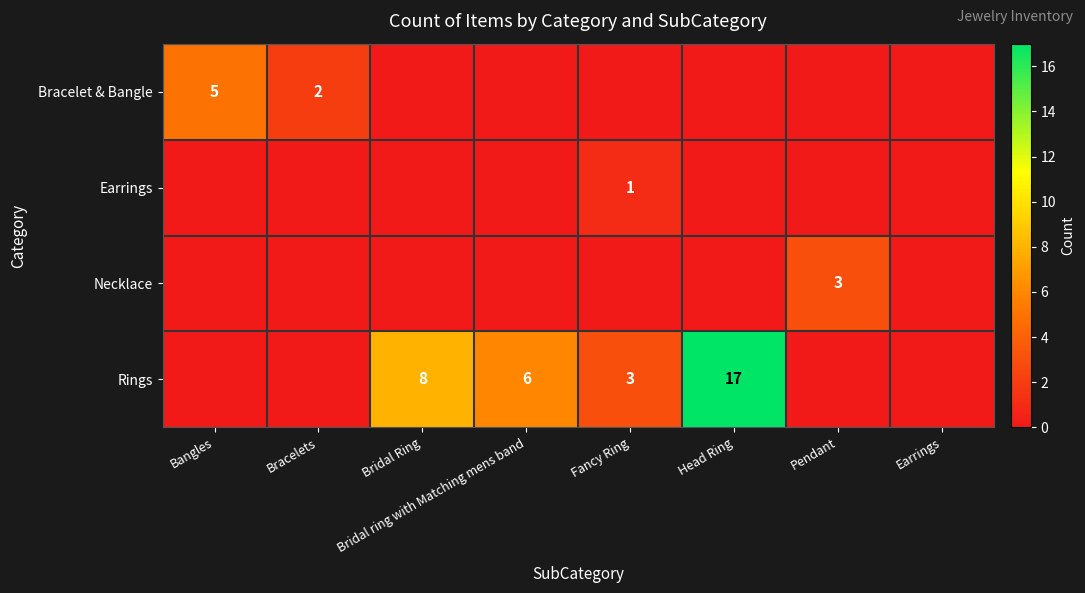

Rank the series by their maximum value, from highest to lowest.

Rings, Bracelet & Bangle, Necklace, Earrings